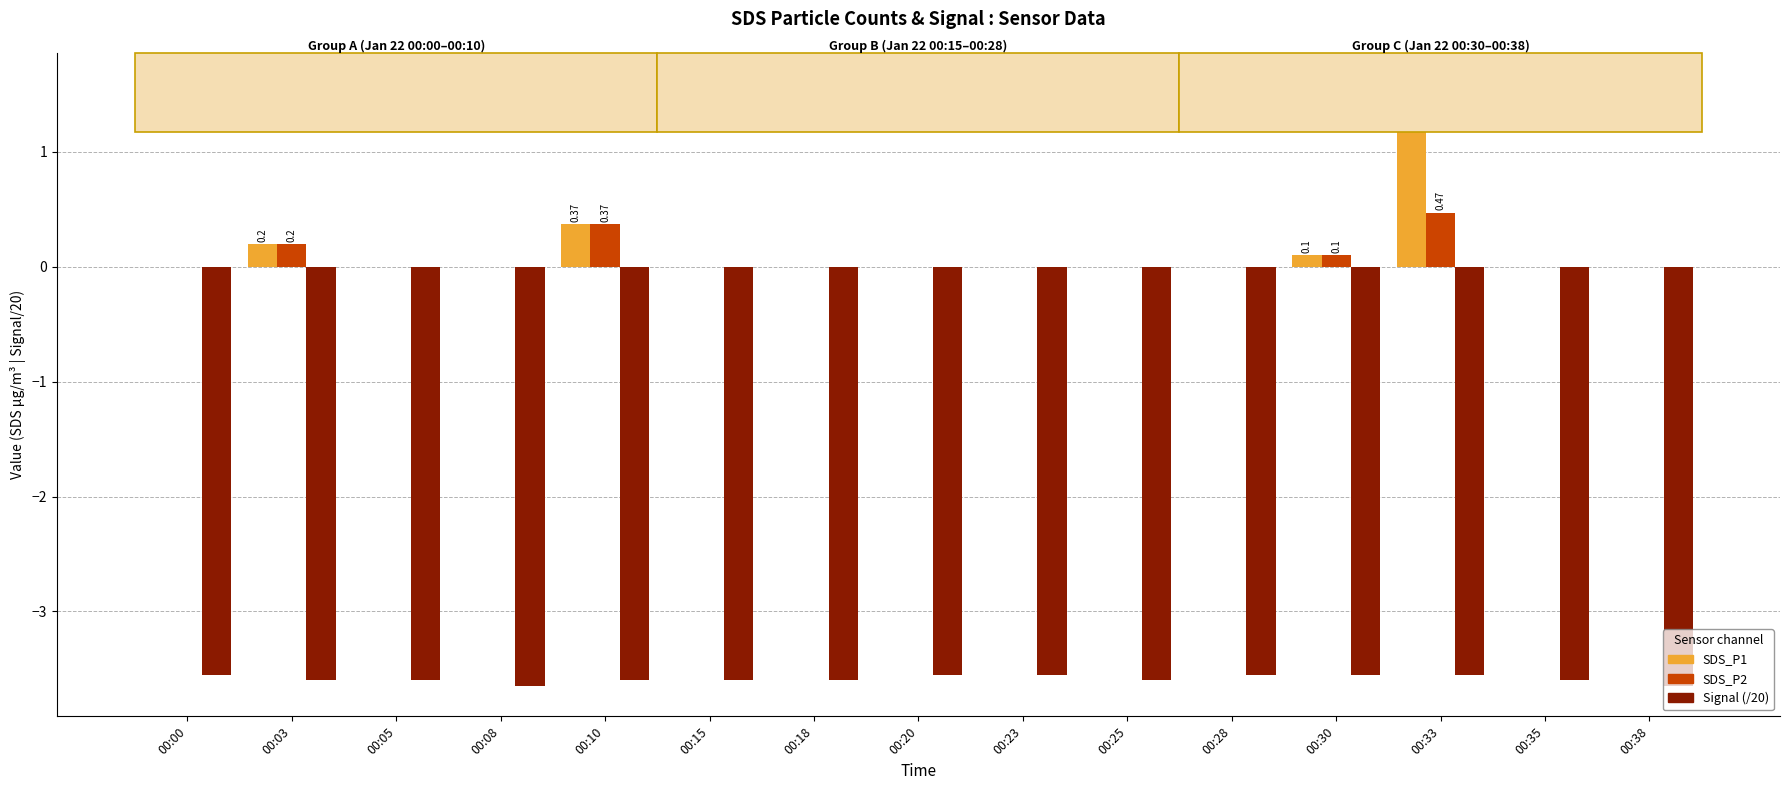

How many groups of bars are there?

15